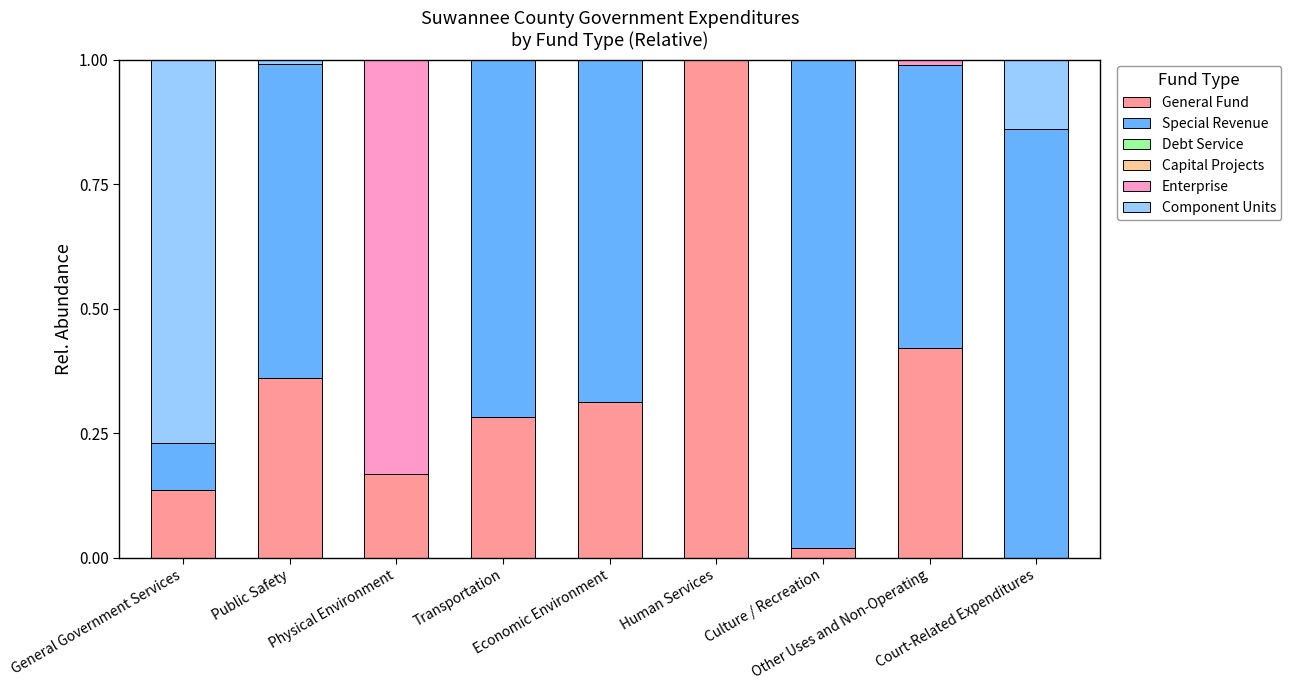

True or false: General Fund has a value of 0.1 at Physical Environment.

False